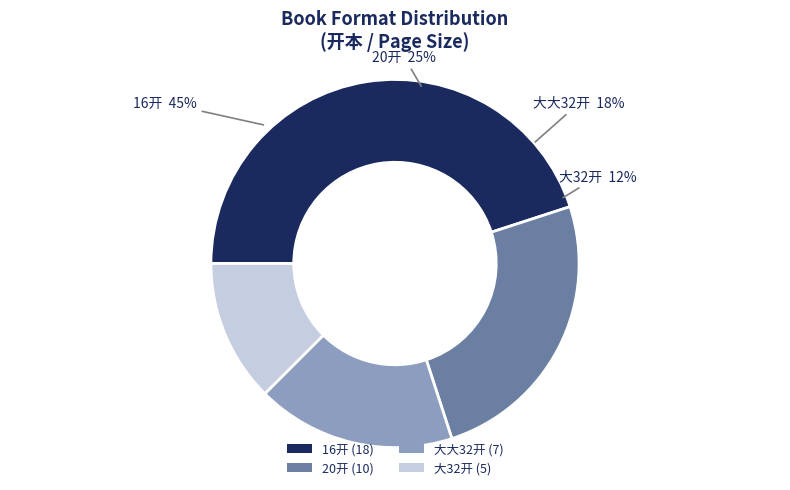

To the nearest percent, what portion does 大32开 represent?

12%